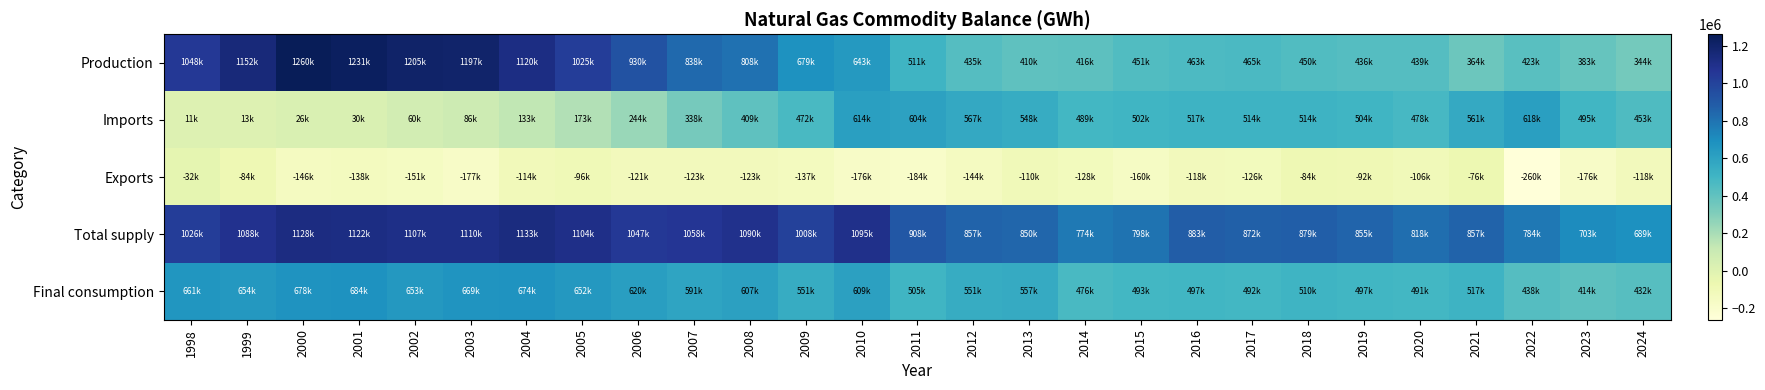

At which category is the sum across all series the highest?

2004